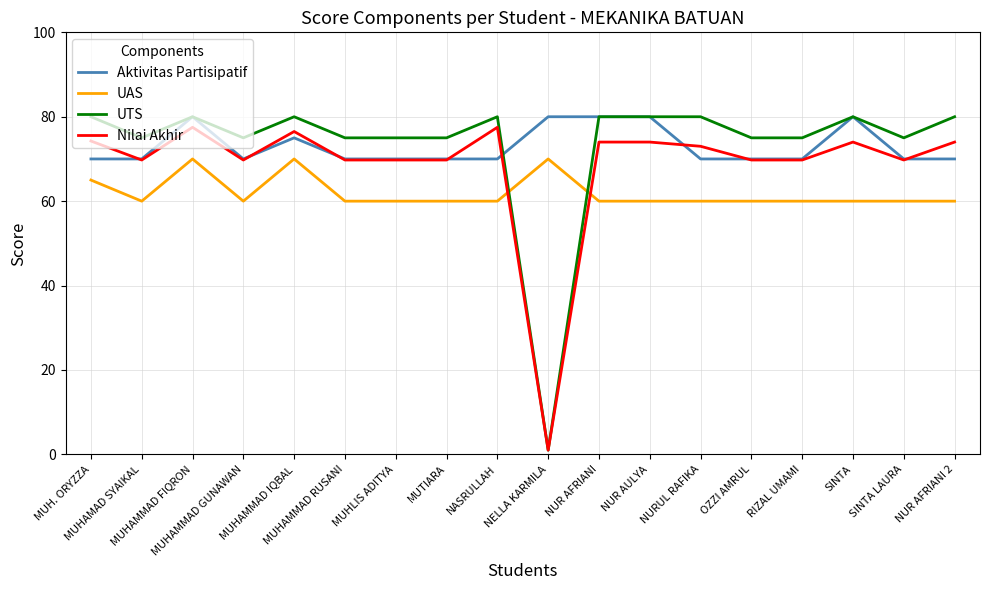

Which series ends up on top after the final intersection of UAS and UTS?

UTS